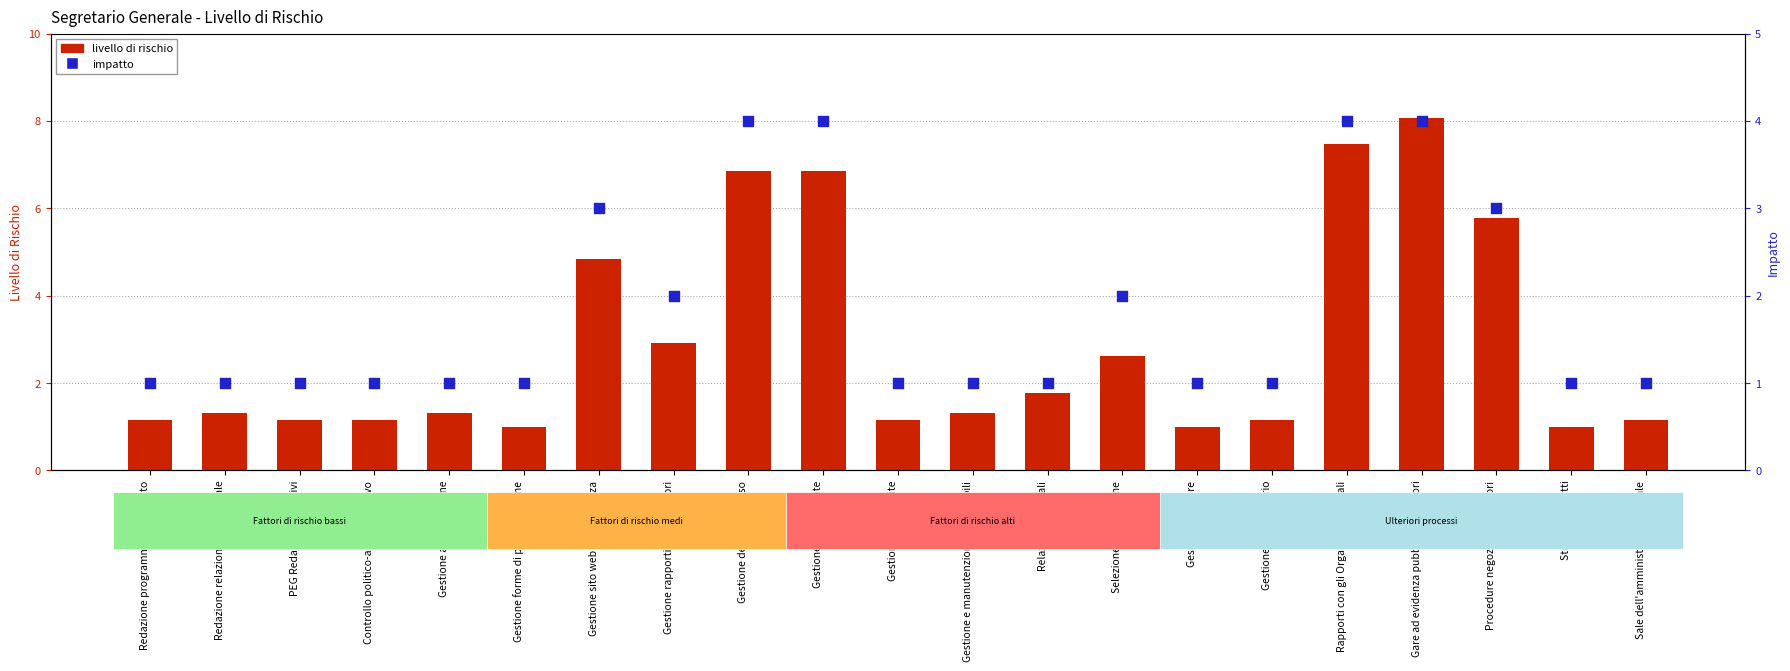

Which series has the widest spread of Y values?

livello di rischio